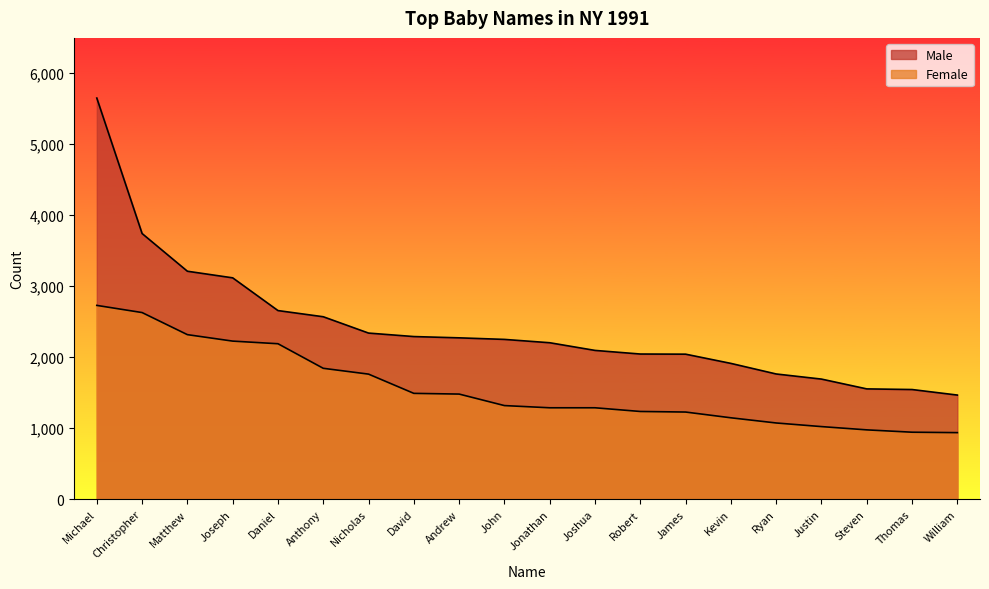

List the series in order of their peak value, lowest first.

Female, Male